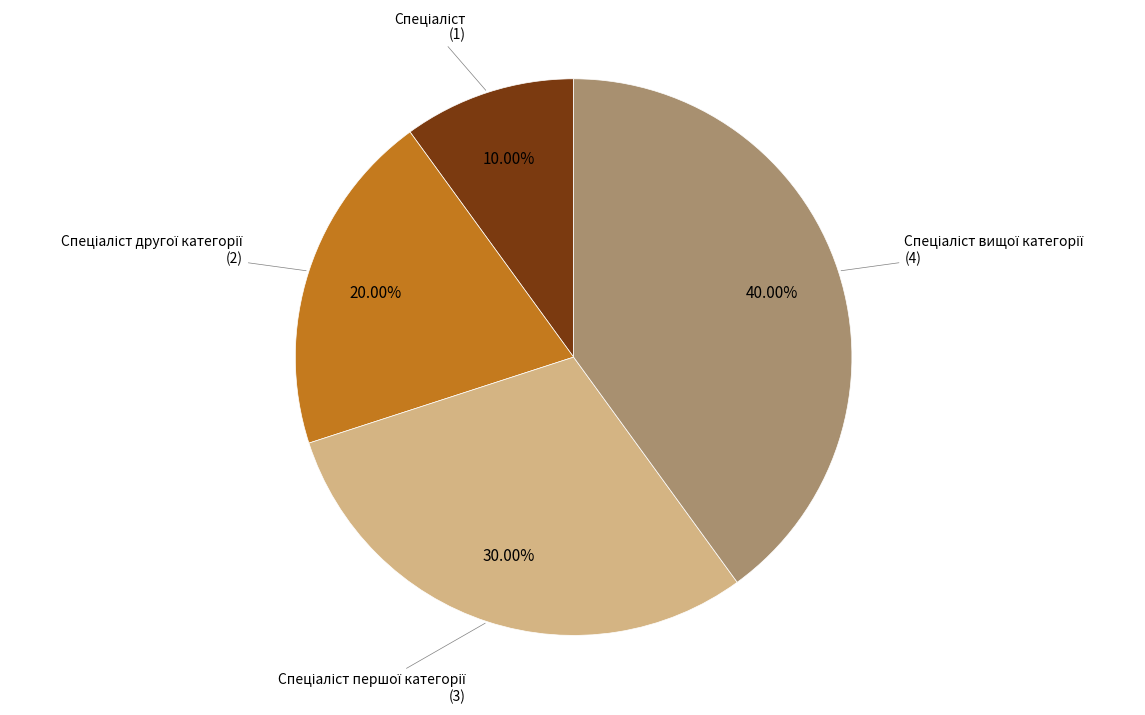

Does any single category account for the majority?

No